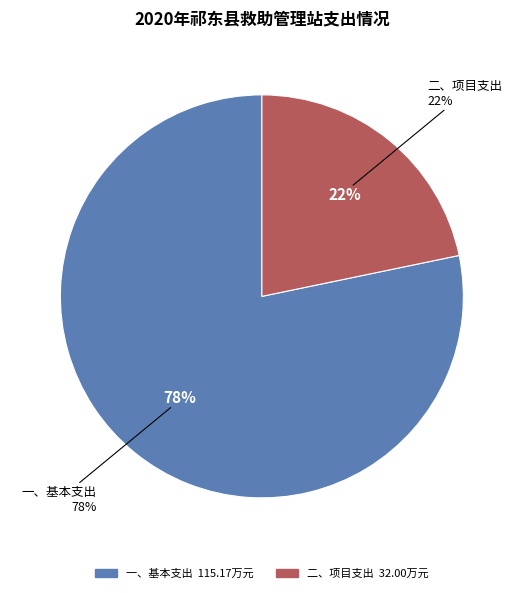

Is 二、项目支出 the majority of the pie?

No